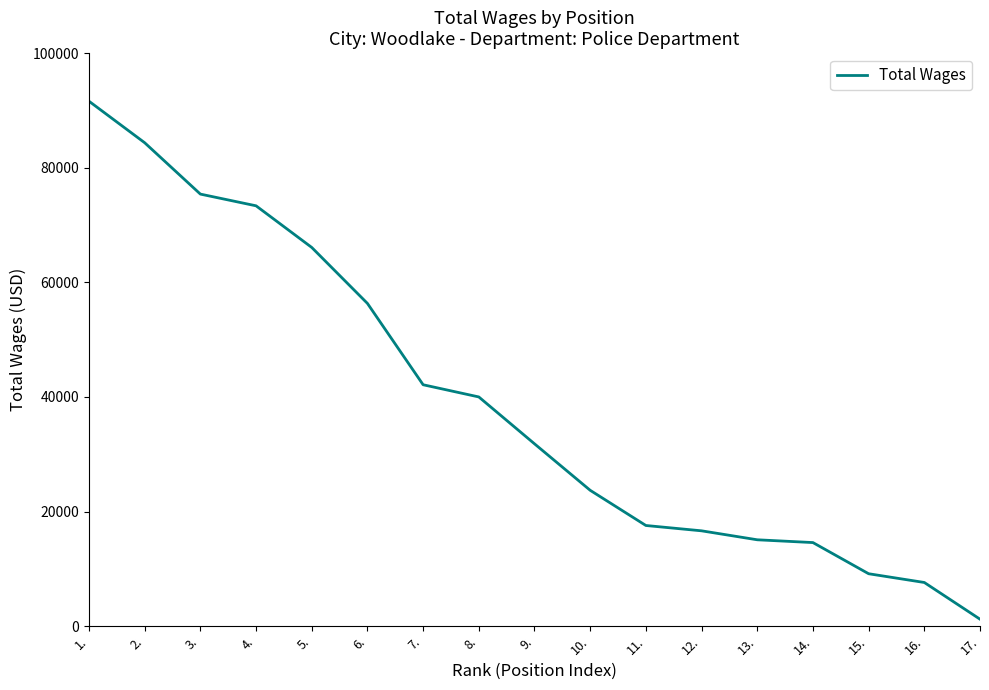

Is it true that the value at 2. is 141811?

False